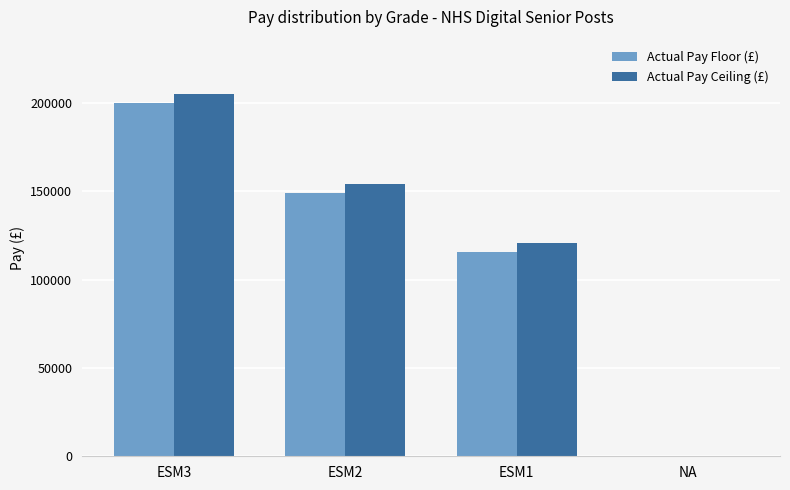

True or false: Actual Pay Floor (£) has a value of 65134 at ESM3.

False